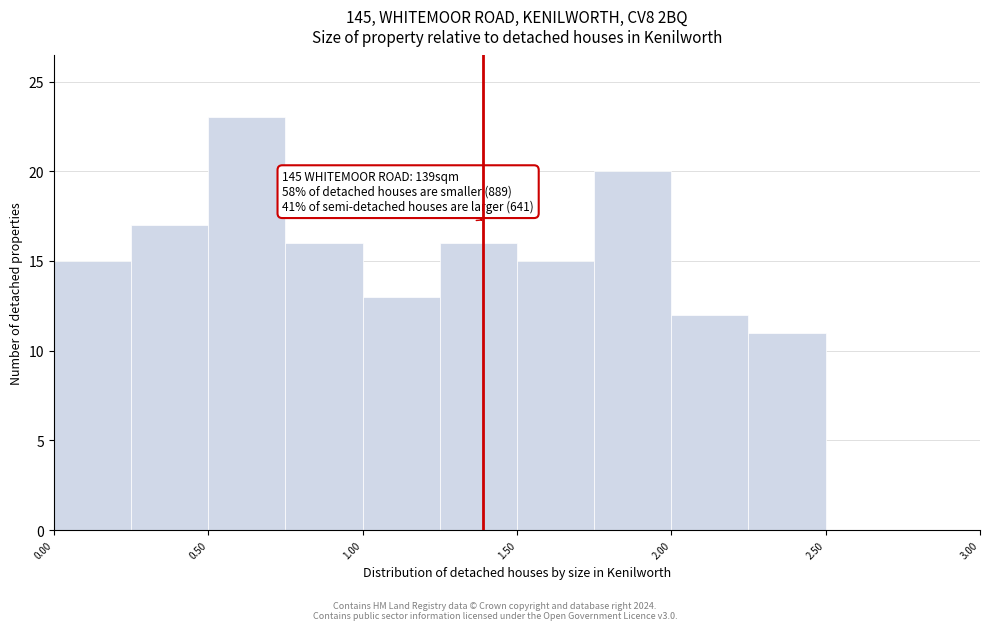

Over which range of the x-axis is the bar tallest?

0.50 to 0.75